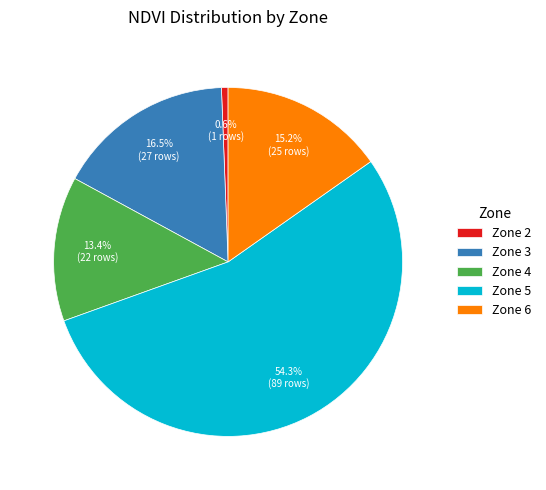

What is the smallest slice in the pie chart?

Zone 2